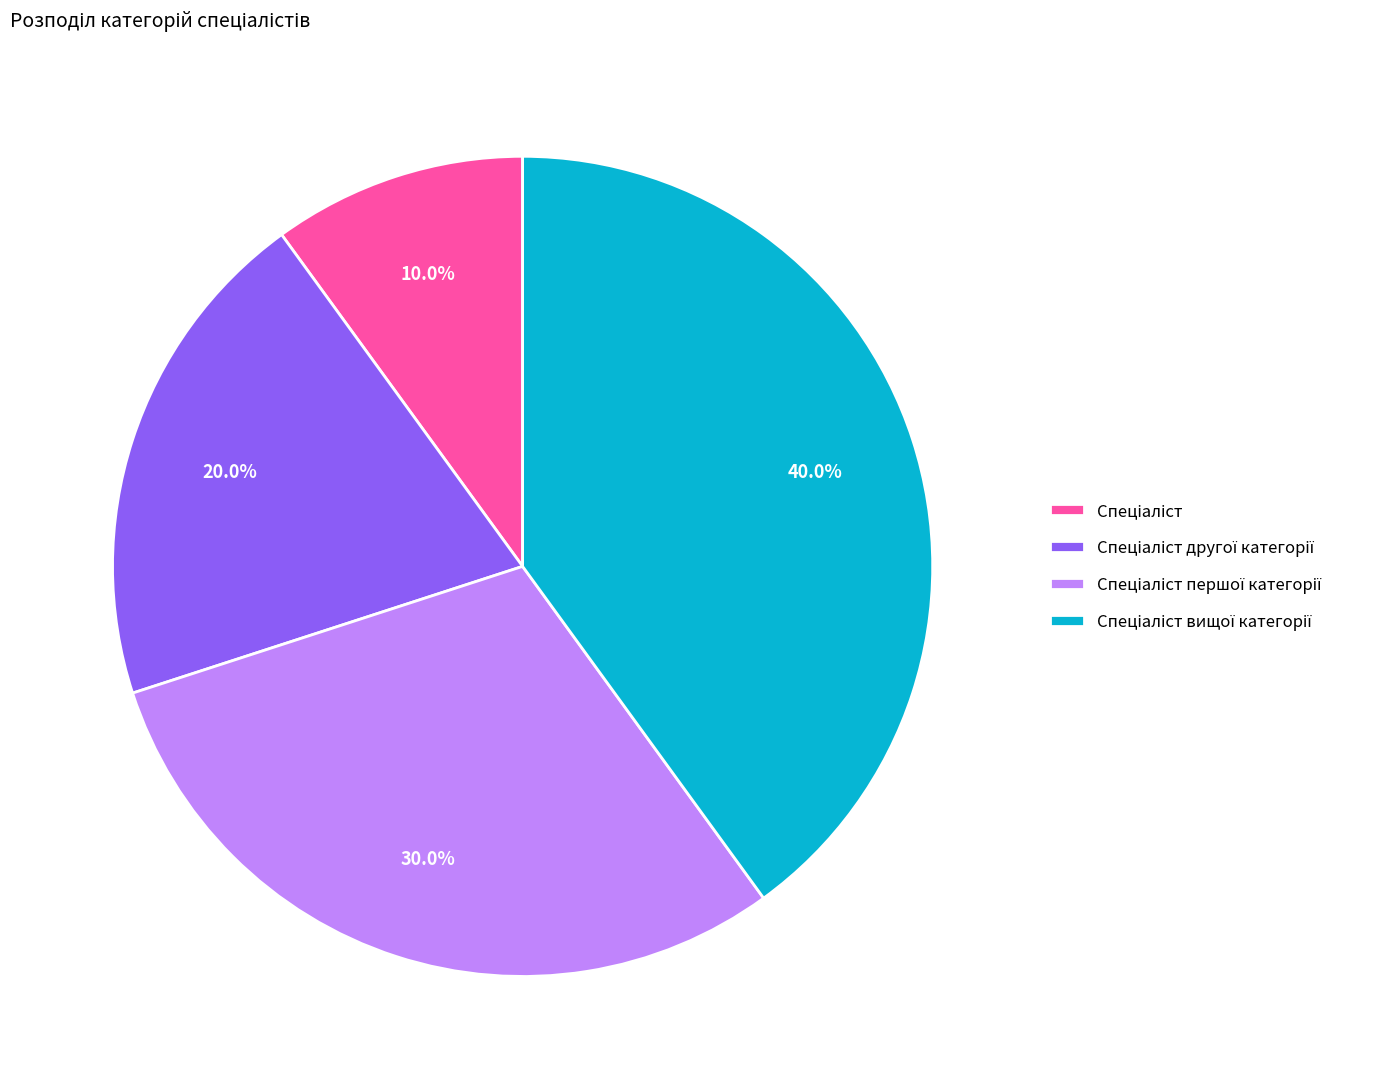

Does any single category account for the majority?

No